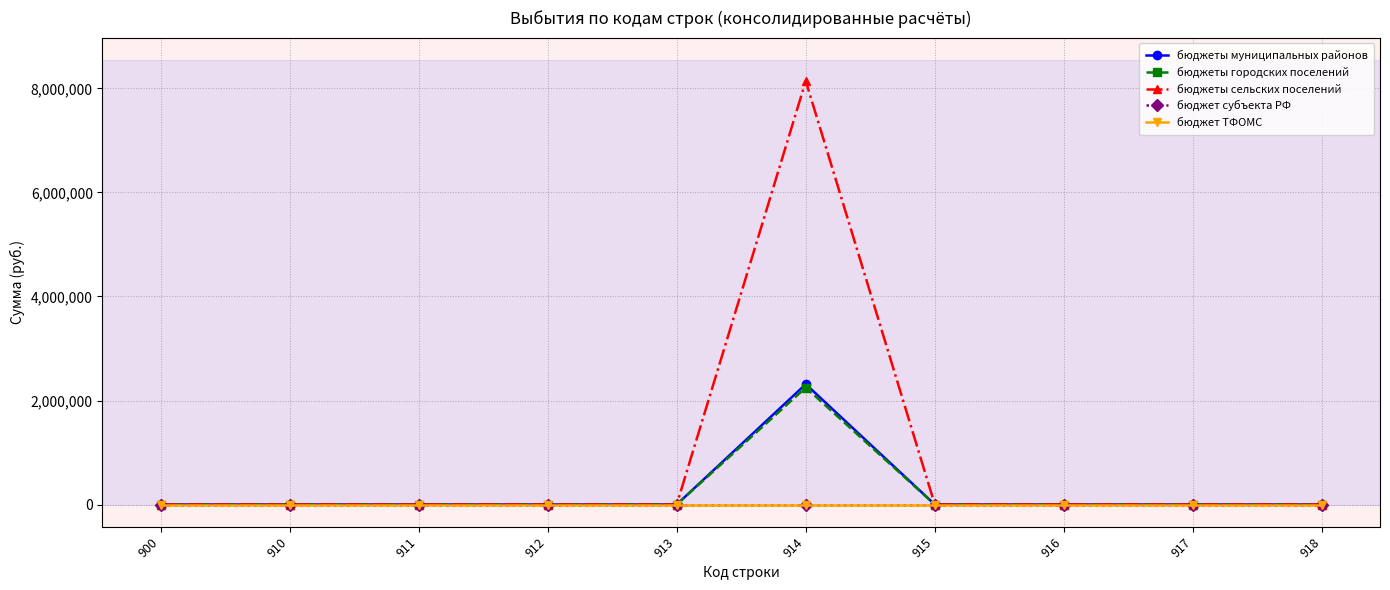

True or false: бюджет субъекта РФ and бюджеты сельских поселений cross at least once.

False